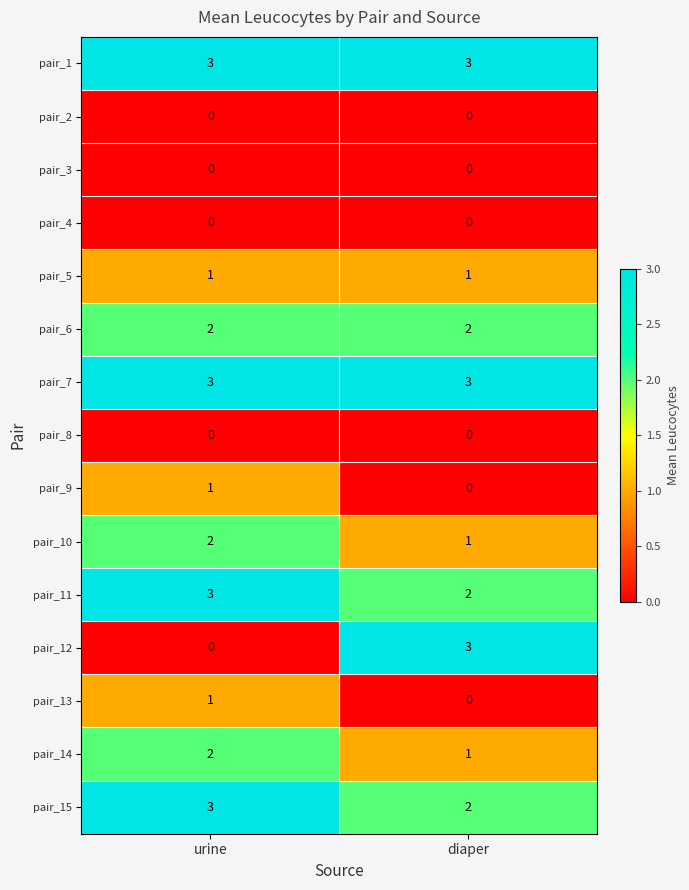

Between urine and diaper, which series saw the biggest shift?

pair_12